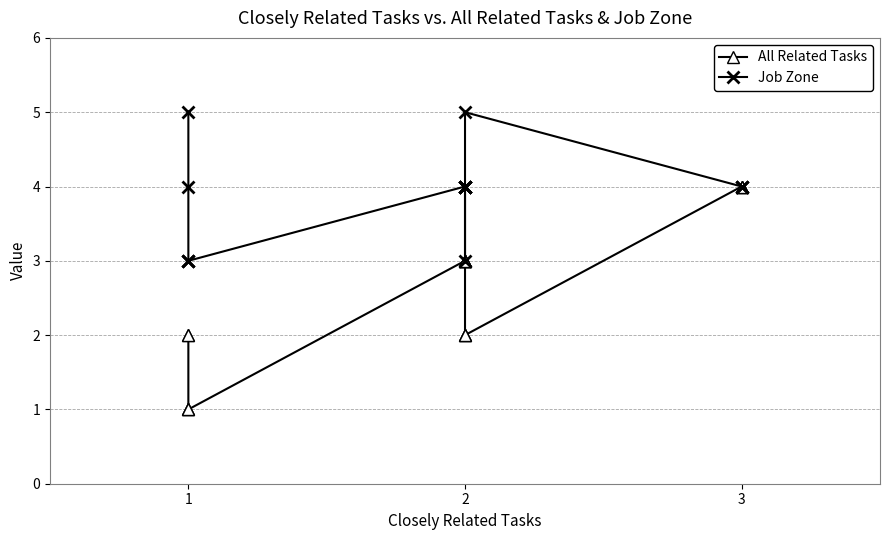

What is the value of the All Related Tasks point at the 6th from the left?

3